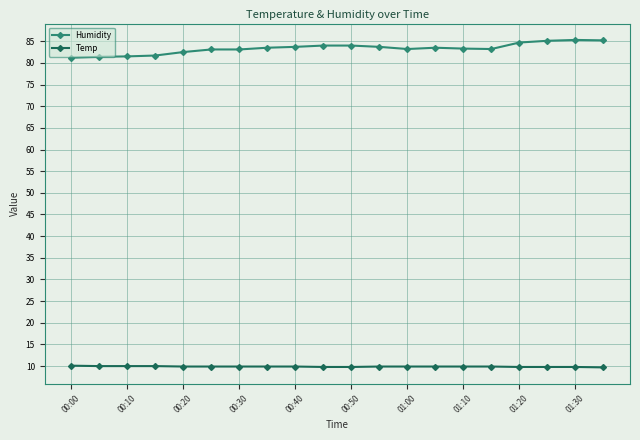

True or false: Temp and Humidity intersect in this chart.

False